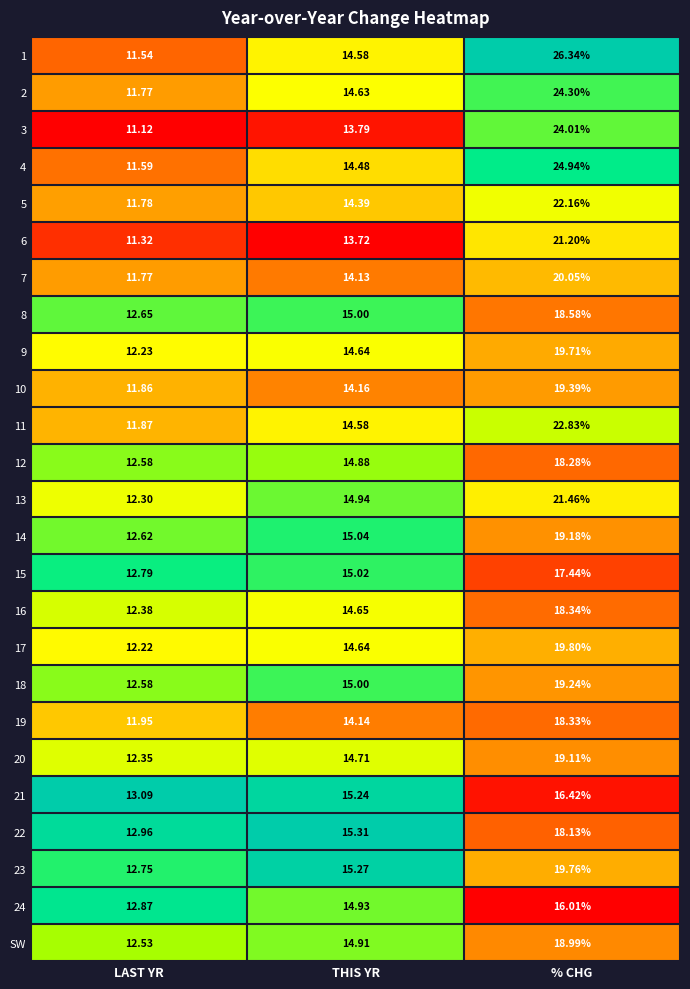

List the series in order of their peak value, highest first.

1, 4, 2, 3, 11, 5, 13, 6, 7, 17, 23, 9, 10, 18, 14, 20, SW, 8, 16, 19, 12, 22, 15, 21, 24